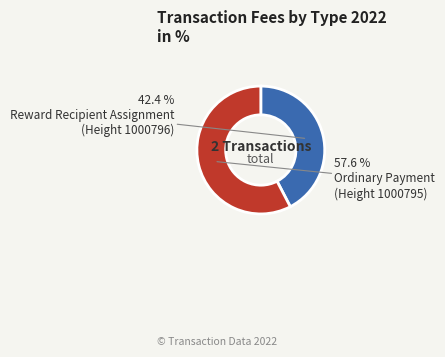

Is there a majority slice in this chart?

Yes